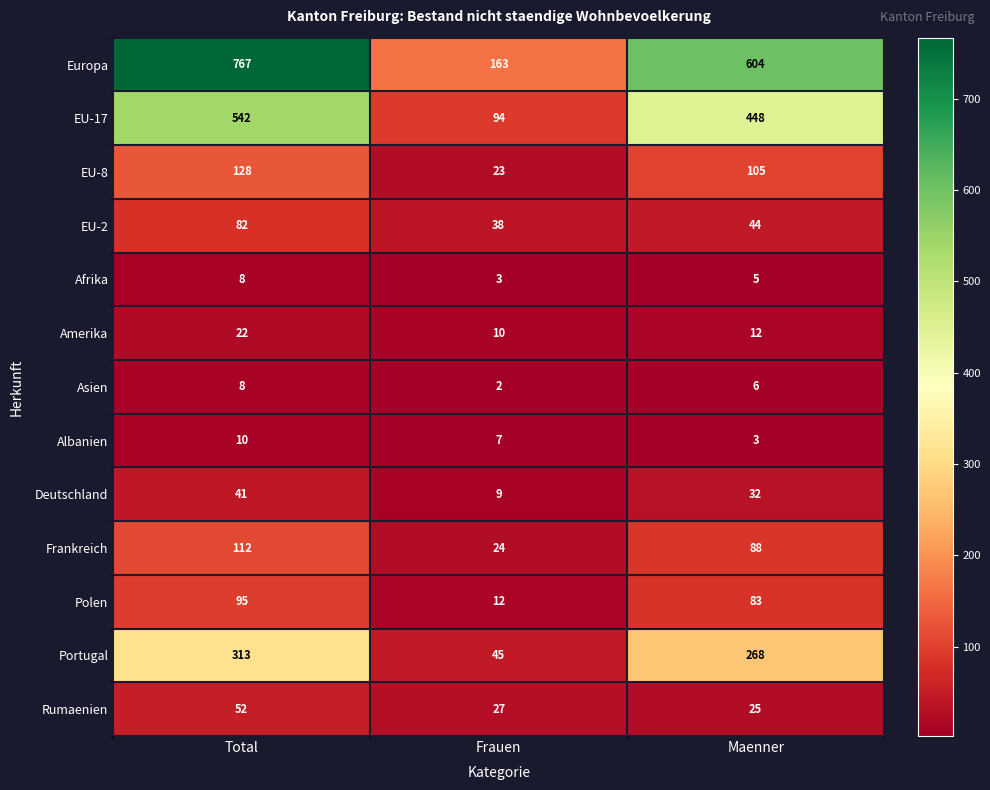

The value of Portugal at Total is 516. True or false?

False